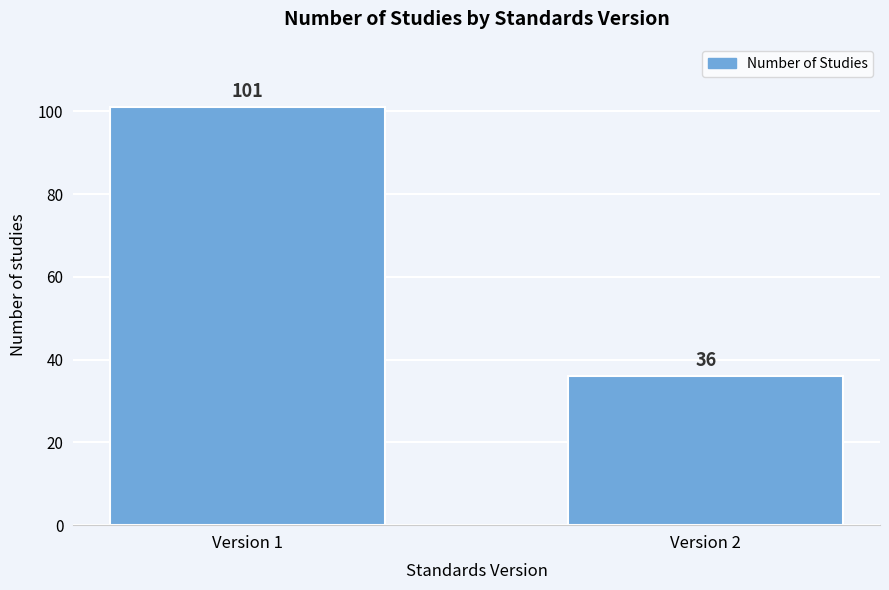

Reading left to right, extract all data points from this chart.

101	36